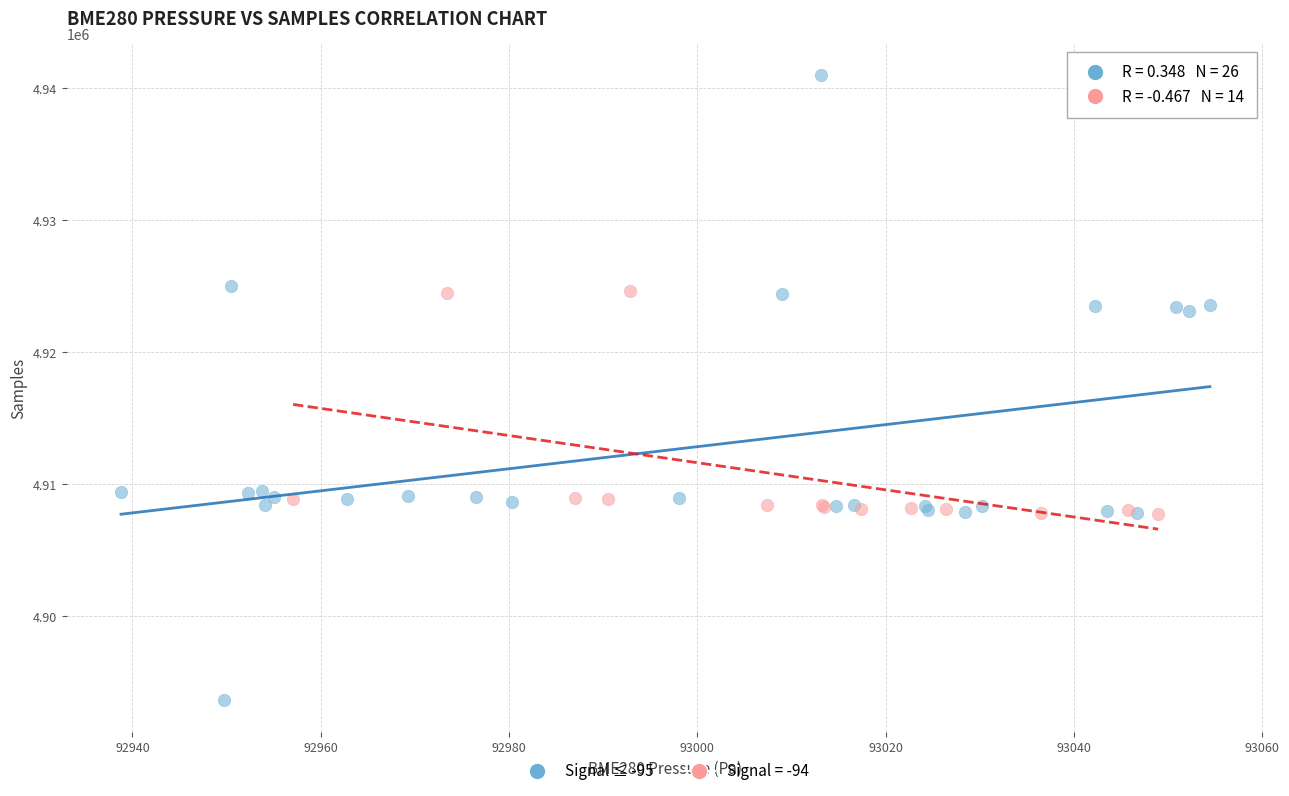

Which series reaches the minimum Y coordinate?

Signal ≤ -95